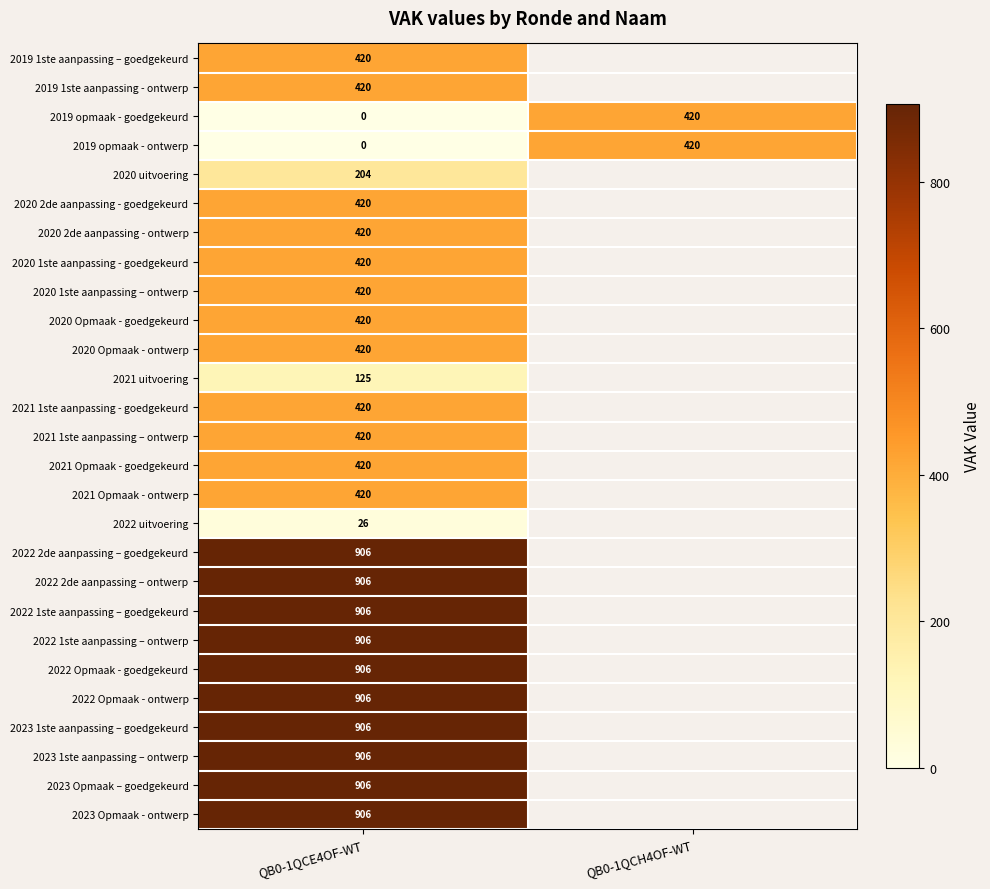

At which label is 2019 opmaak - goedgekeurd closest to 210?

QB0-1QCE4OF-WT